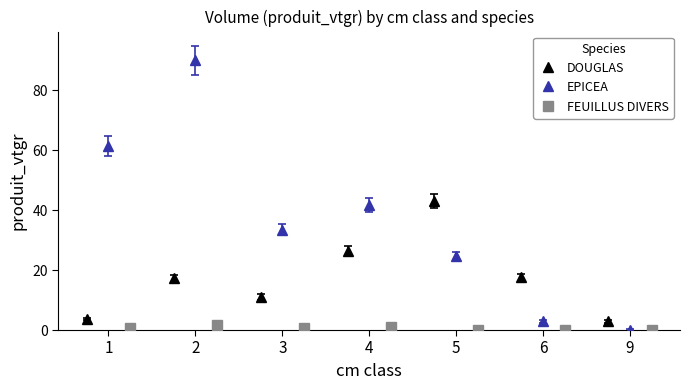

True or false: FEUILLUS DIVERS and DOUGLAS cross at least once.

False